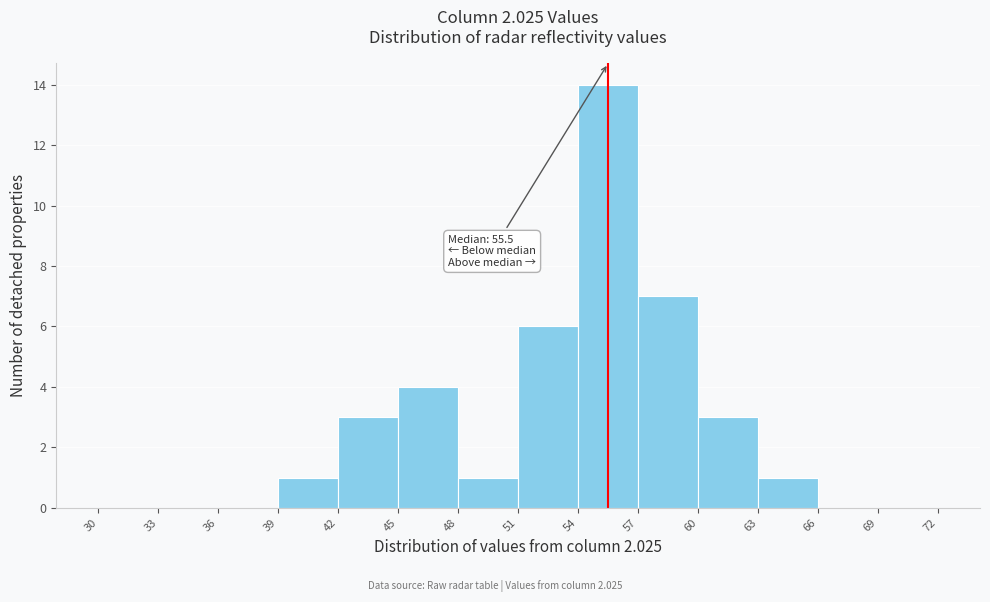

Over which range of the x-axis is the bar tallest?

54 to 57